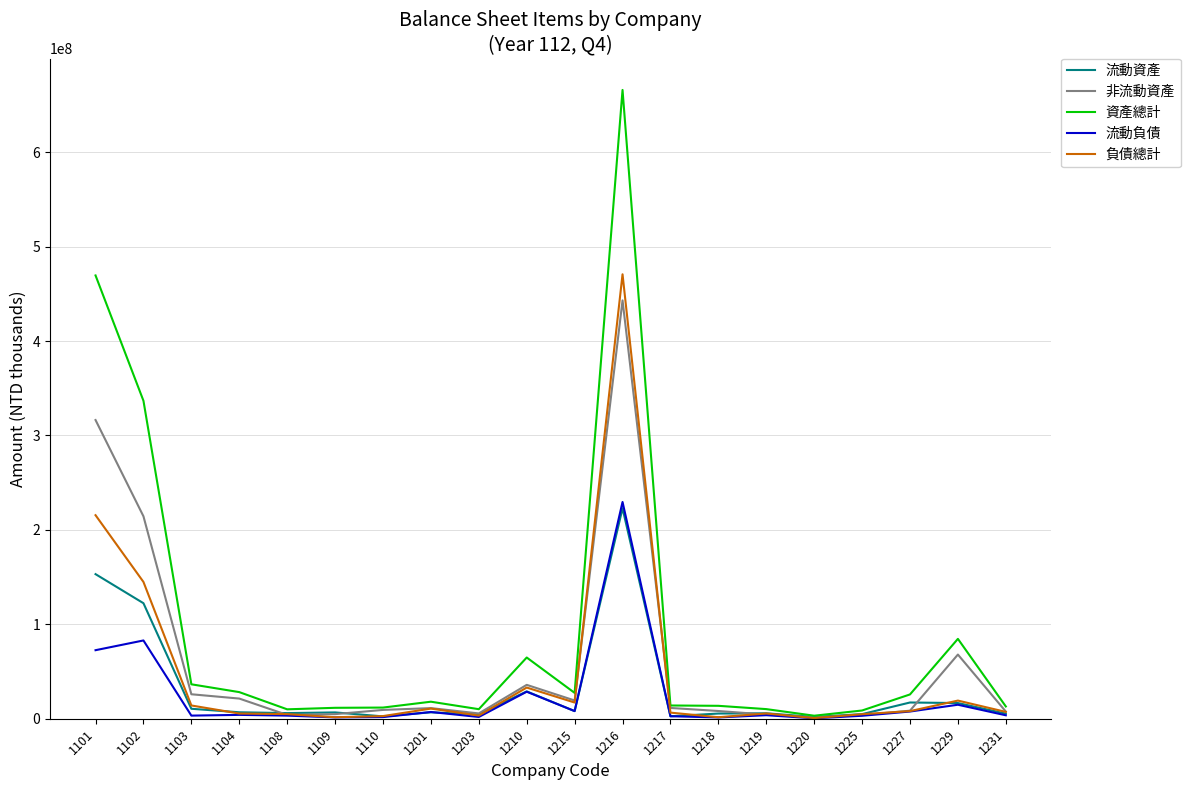

What are all the series names shown in the legend?

流動資產, 非流動資產, 資產總計, 流動負債, 負債總計